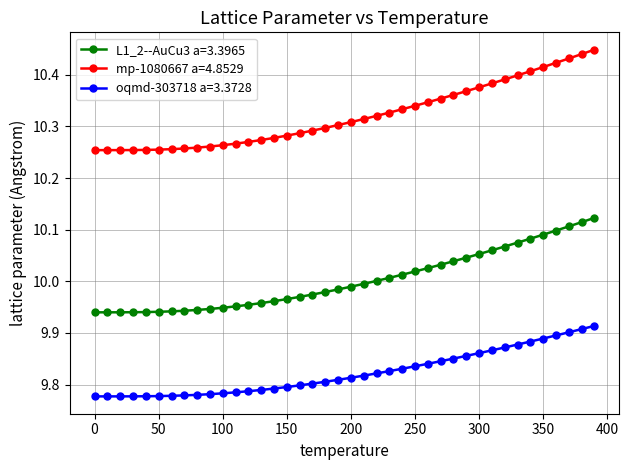

What is the sum of all oqmd-303718 a=3.3728 values?

392.9